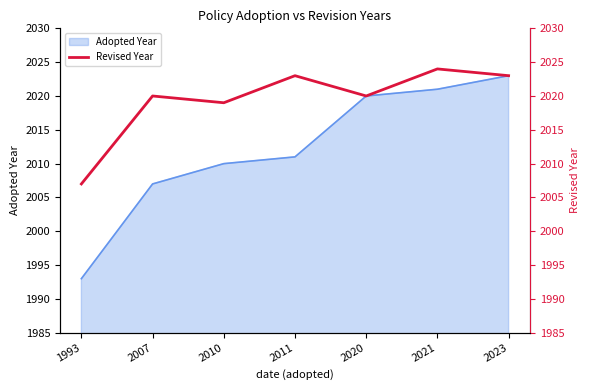

Where is Adopted Year nearest to the value 2008?

2007